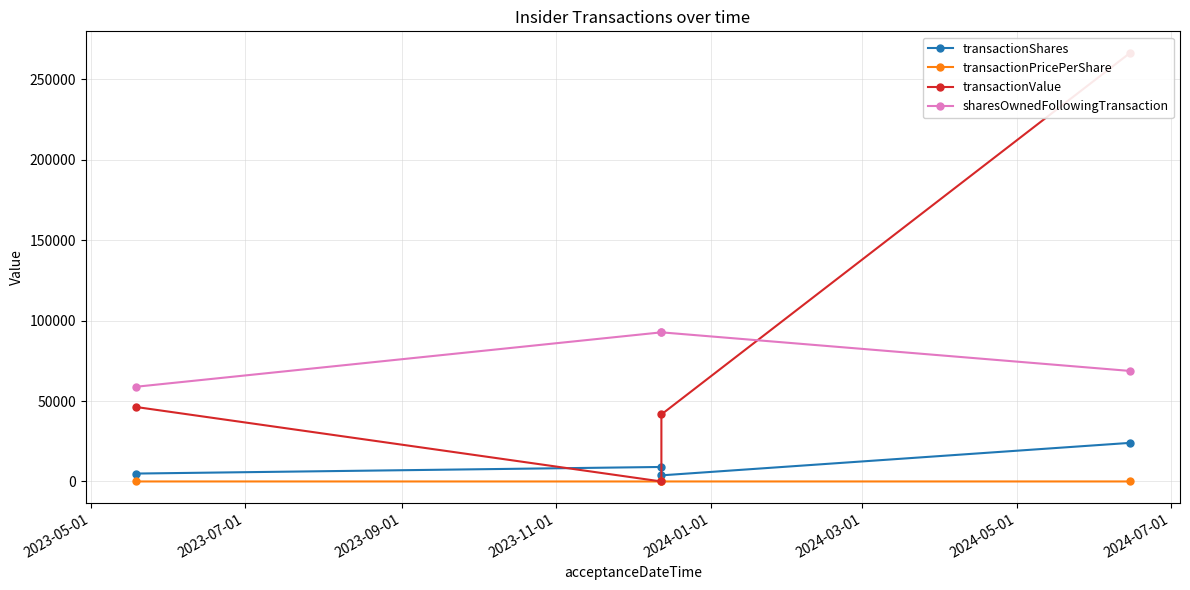

True or false: sharesOwnedFollowingTransaction and transactionValue cross at least once.

True